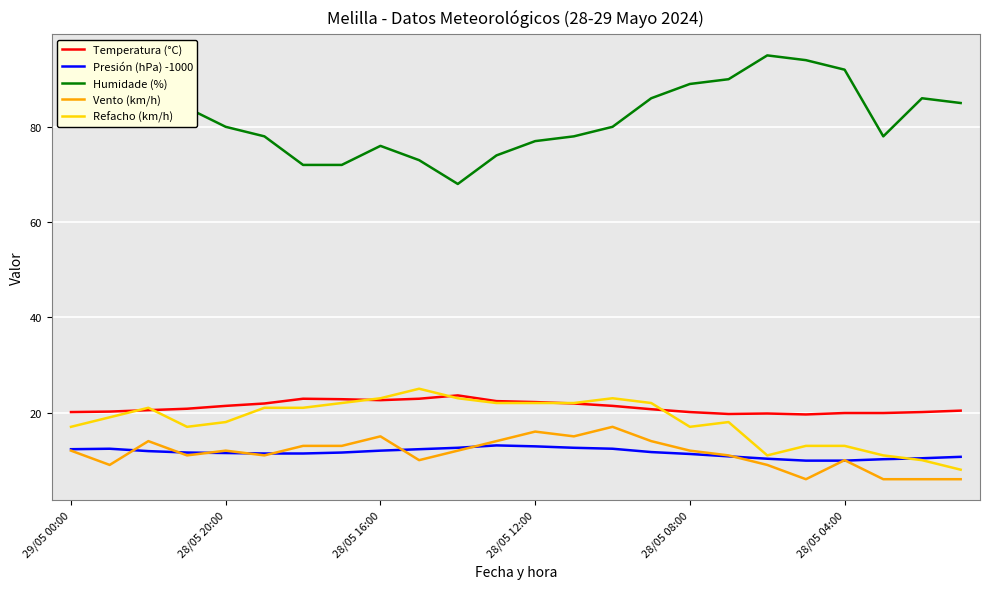

True or false: Presión (hPa) -1000 and Humidade (%) intersect in this chart.

False